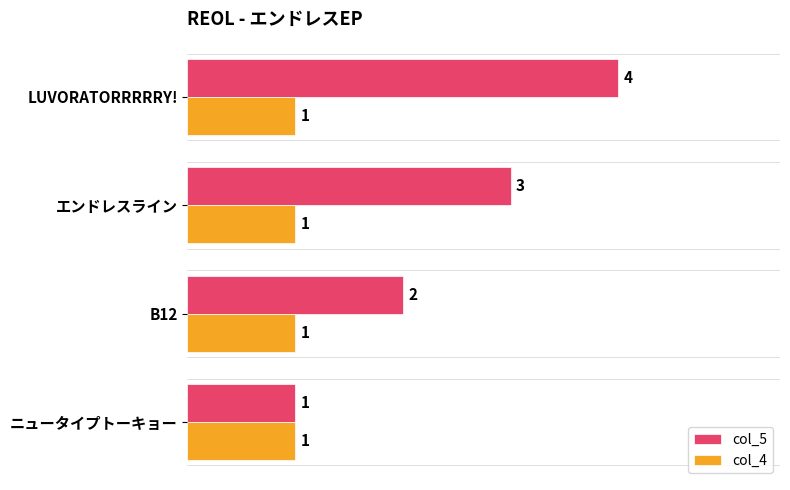

Which series has the largest range (max minus min)?

col_5